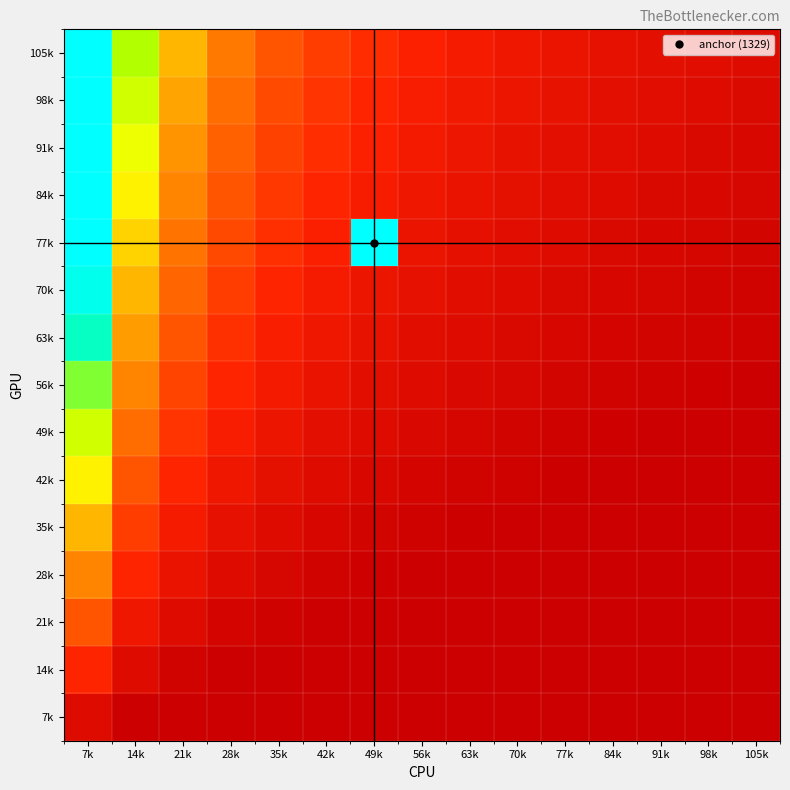

What is the maximum value shown in the chart?

1329.0